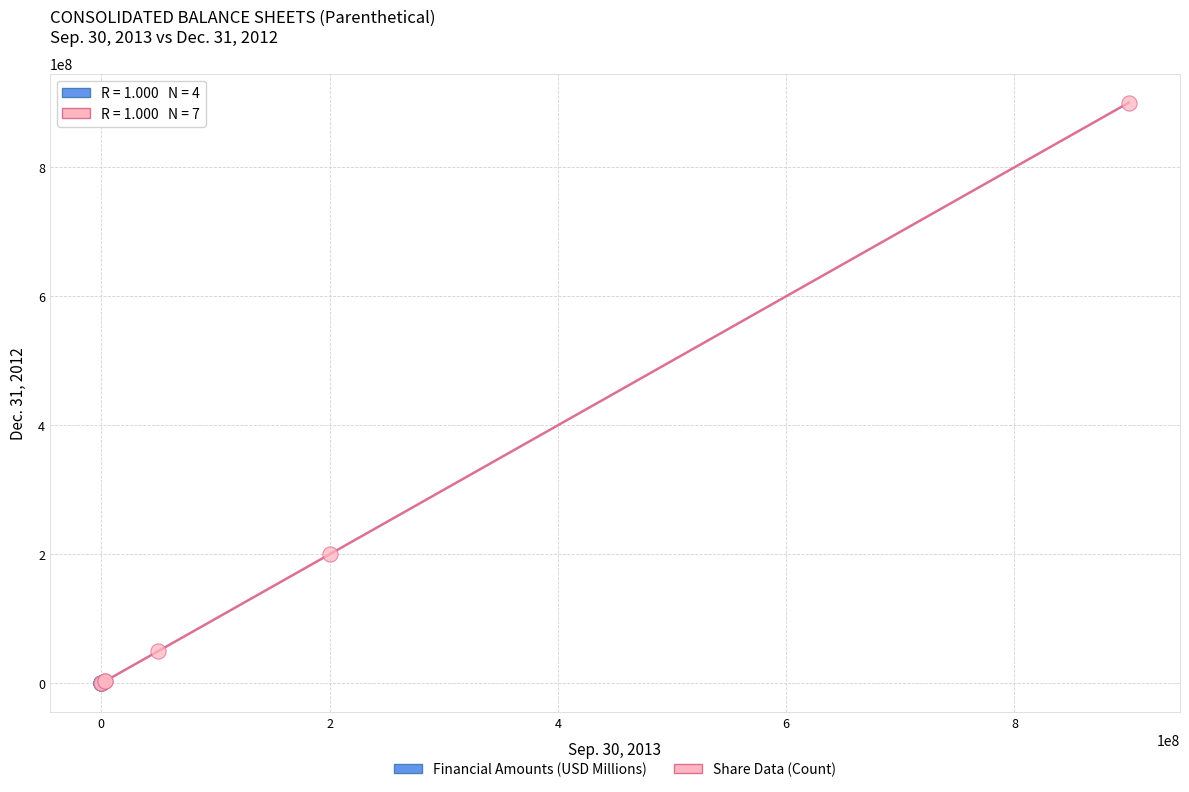

Which series reaches the maximum Y coordinate?

Share Data (Count)